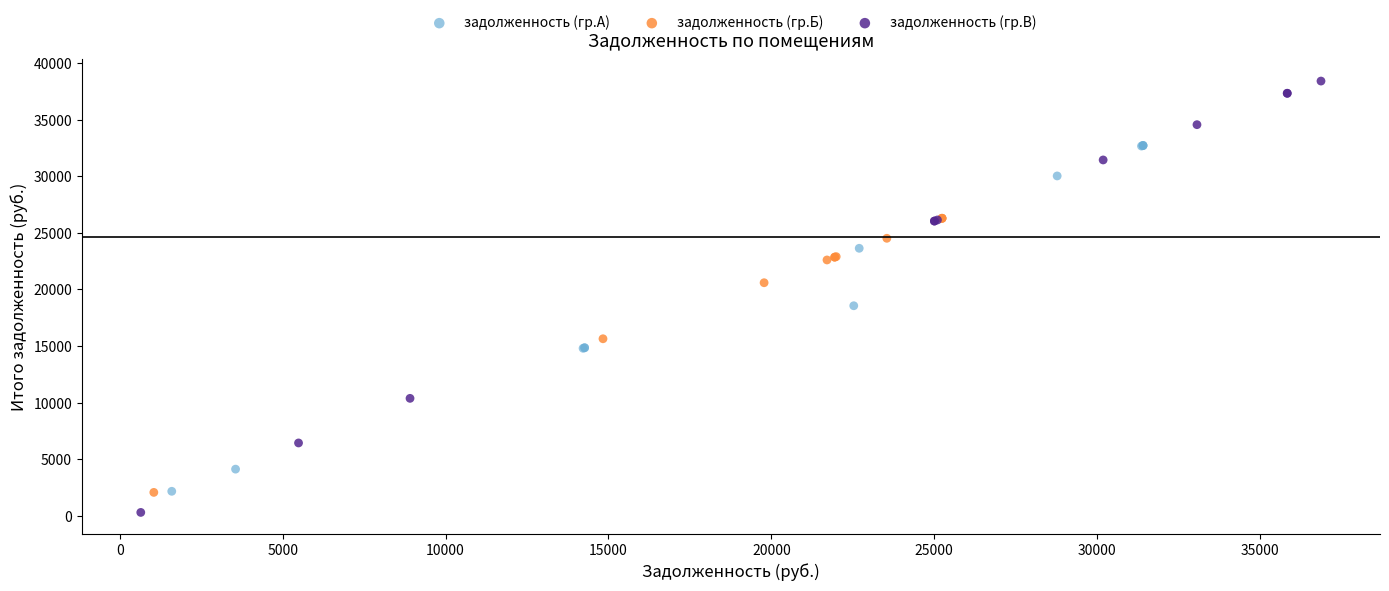

Which series has the widest spread of Y values?

задолженность (гр.В)